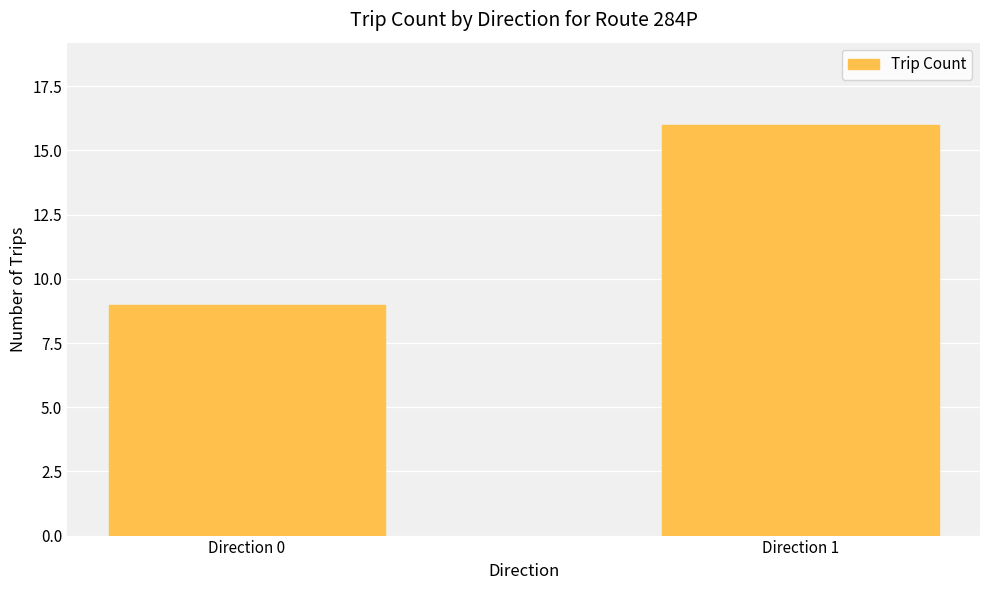

The value at Direction 1 is 4. True or false?

False